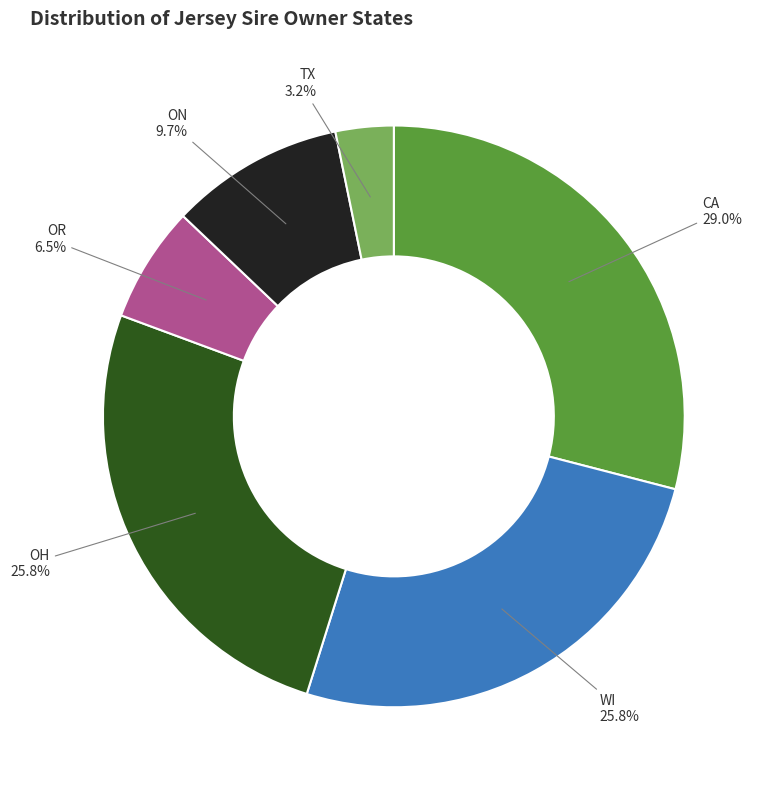

Between CA and OR, which is larger?

CA